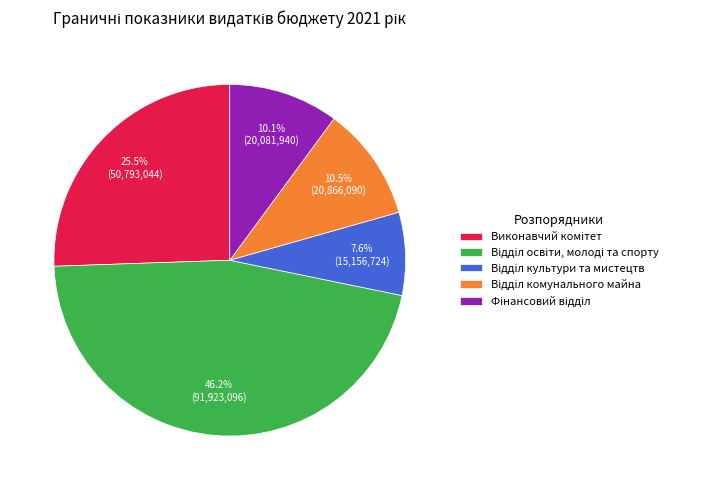

Does any single category account for the majority?

No